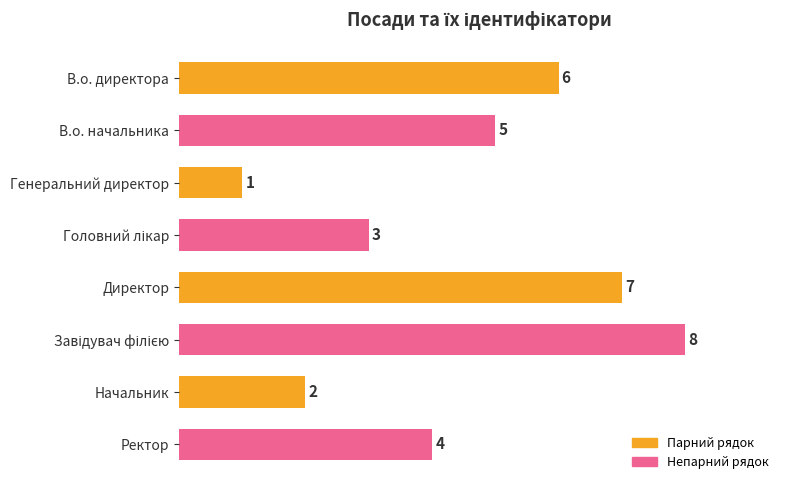

What is the change in value from В.о. директора to Начальник?

-4